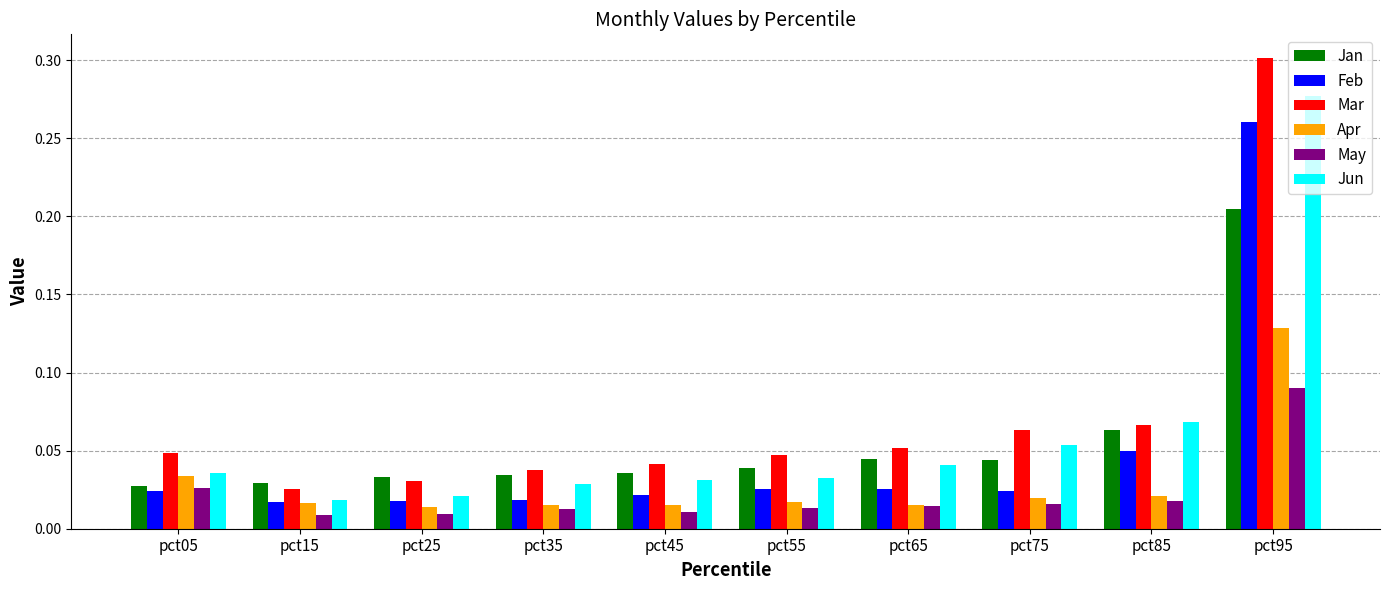

At how many categories does at least one series exceed 0?

10